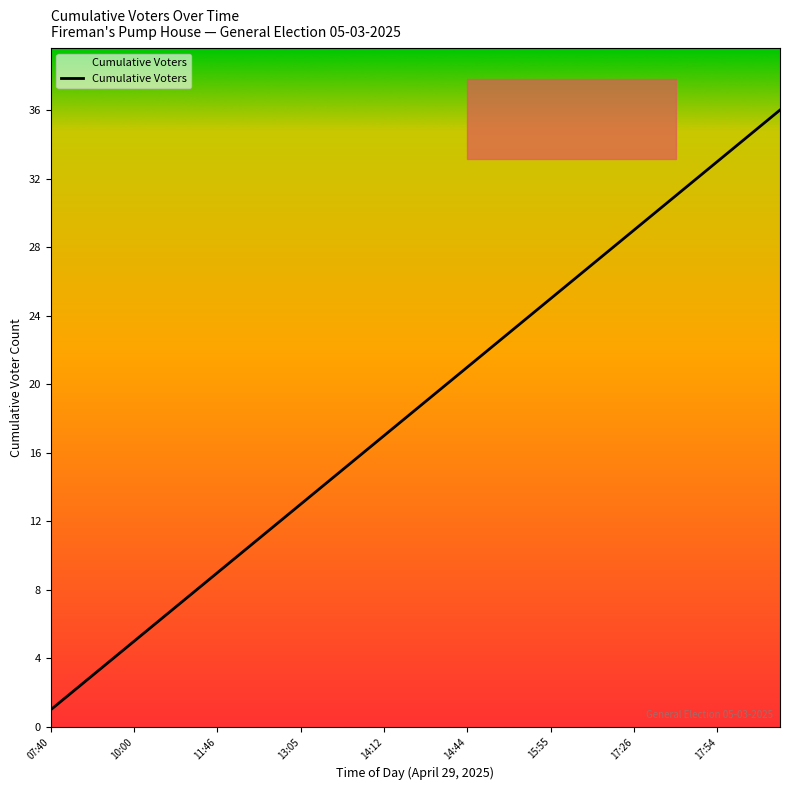

What is the highest value of the Cumulative Voters series?

36